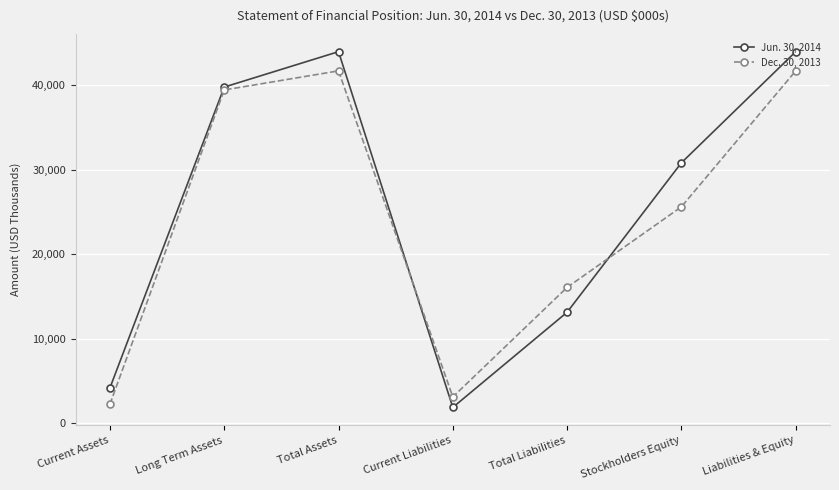

Where does the Jun. 30, 2014 series first go above 30829?

Long Term Assets